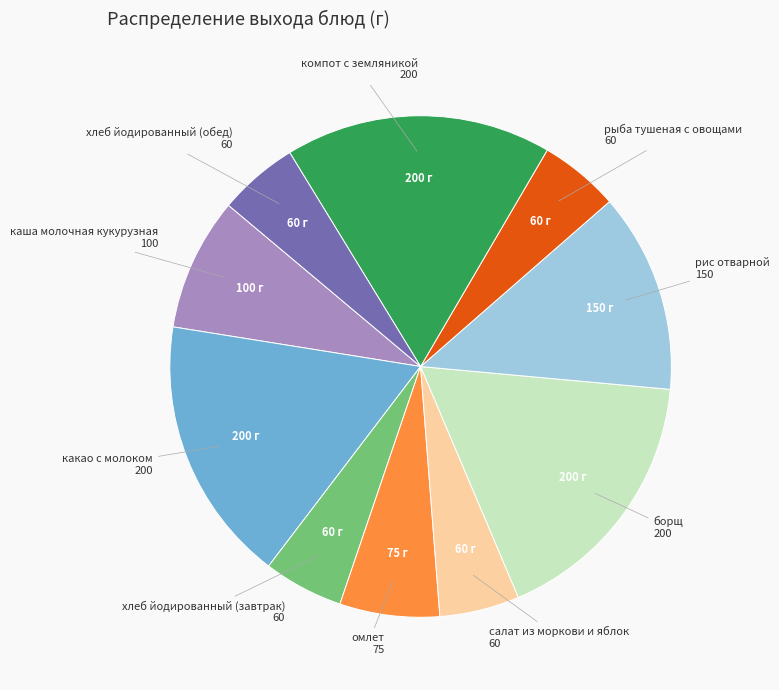

True or false: омлет accounts for 1% of the total.

False